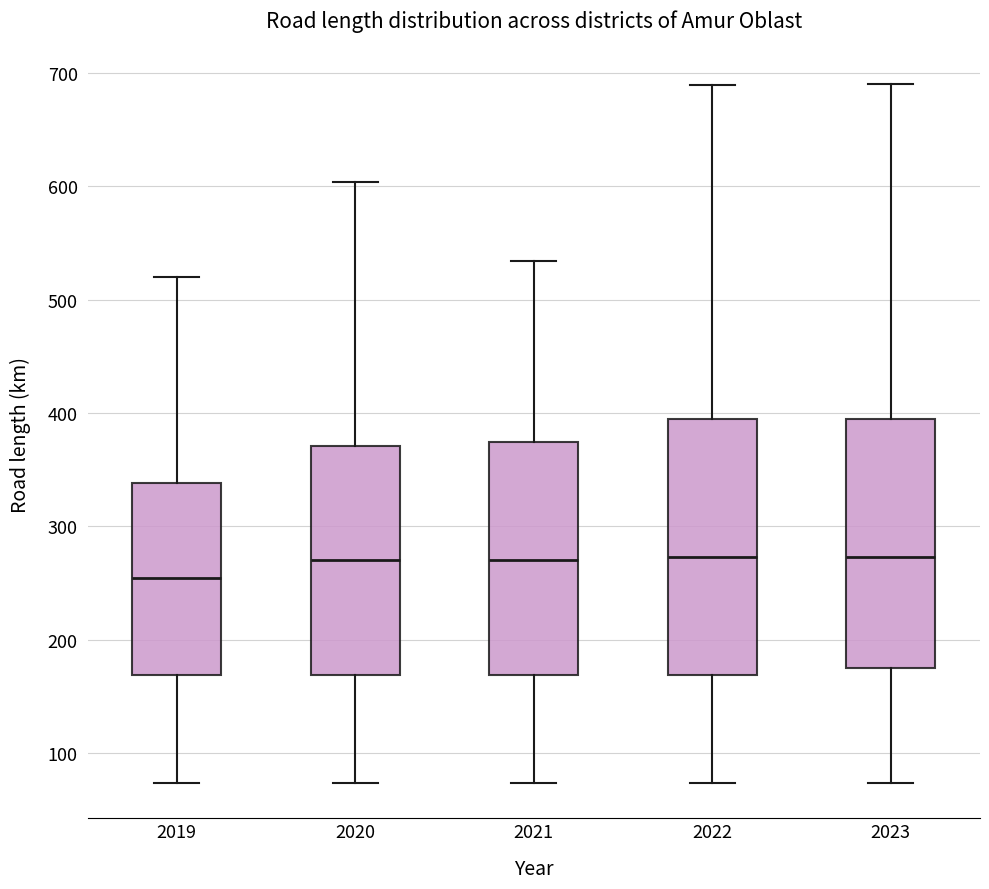

Reading left to right, transcribe this box plot: for each box, give where its median line is, the range the box spans, and where its two whiskers end, as read against the y-axis. The values are not printed on the chart, so give them approximately, as read against the axis.

2019: median 250, box 170 to 340, whiskers 70 to 520
2020: median 270, box 170 to 370, whiskers 70 to 600
2021: median 270, box 170 to 370, whiskers 70 to 530
2022: median 270, box 170 to 390, whiskers 70 to 690
2023: median 270, box 170 to 390, whiskers 70 to 690